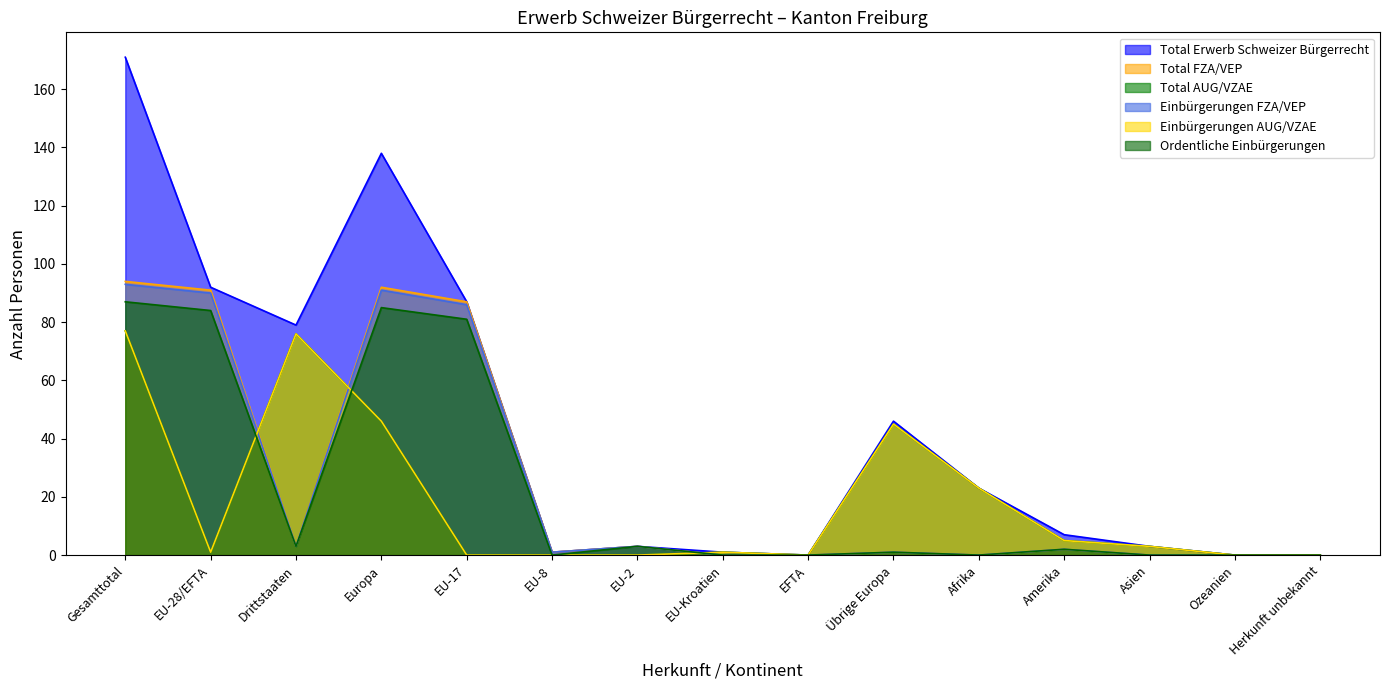

What is the sum of all Einbürgerungen FZA/VEP values?

370